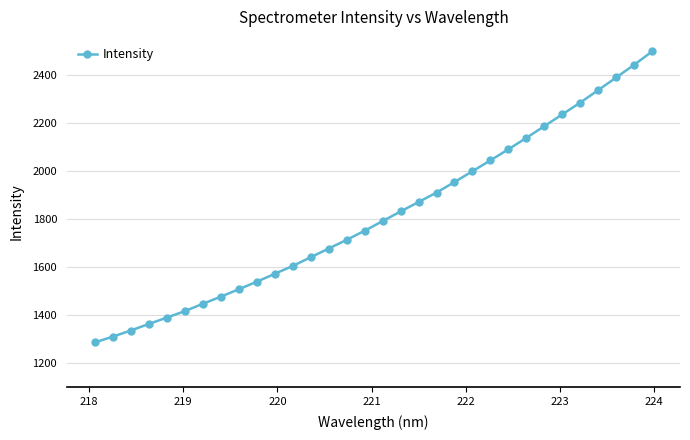

What is the greatest value displayed?

2499.6